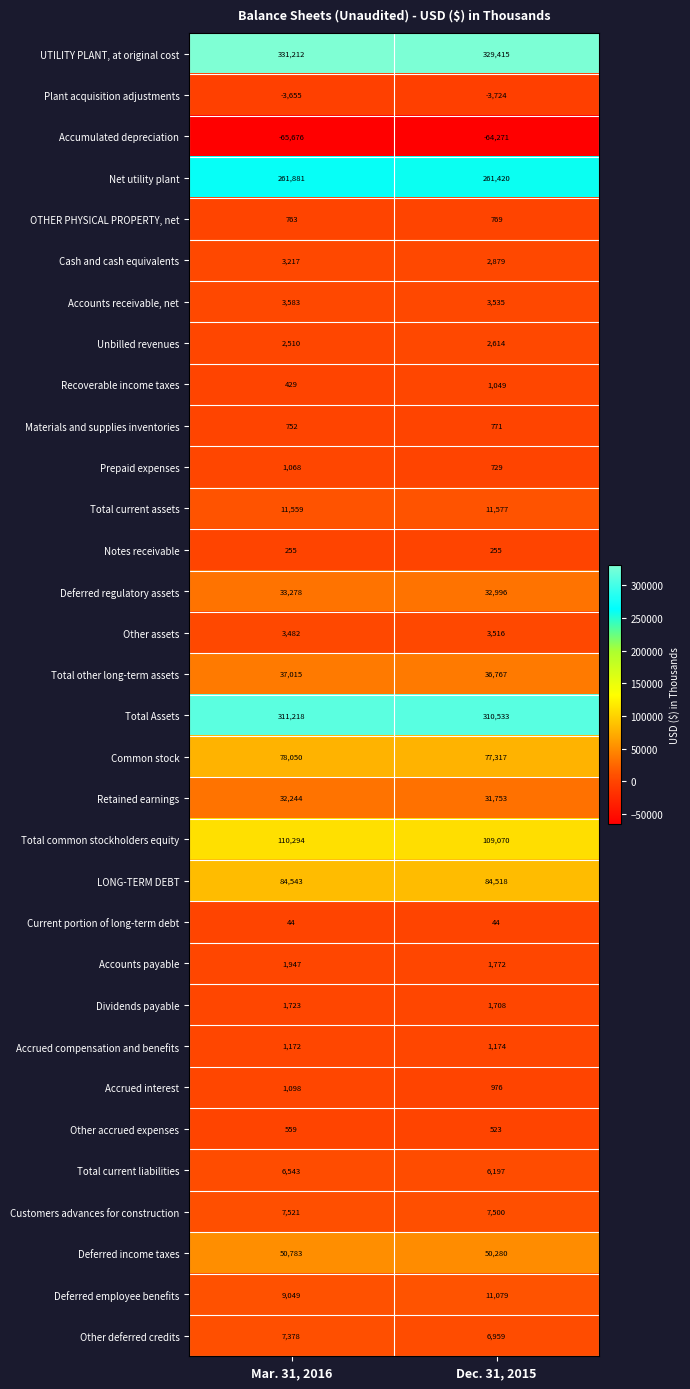

How many categories are shown in the chart?

2